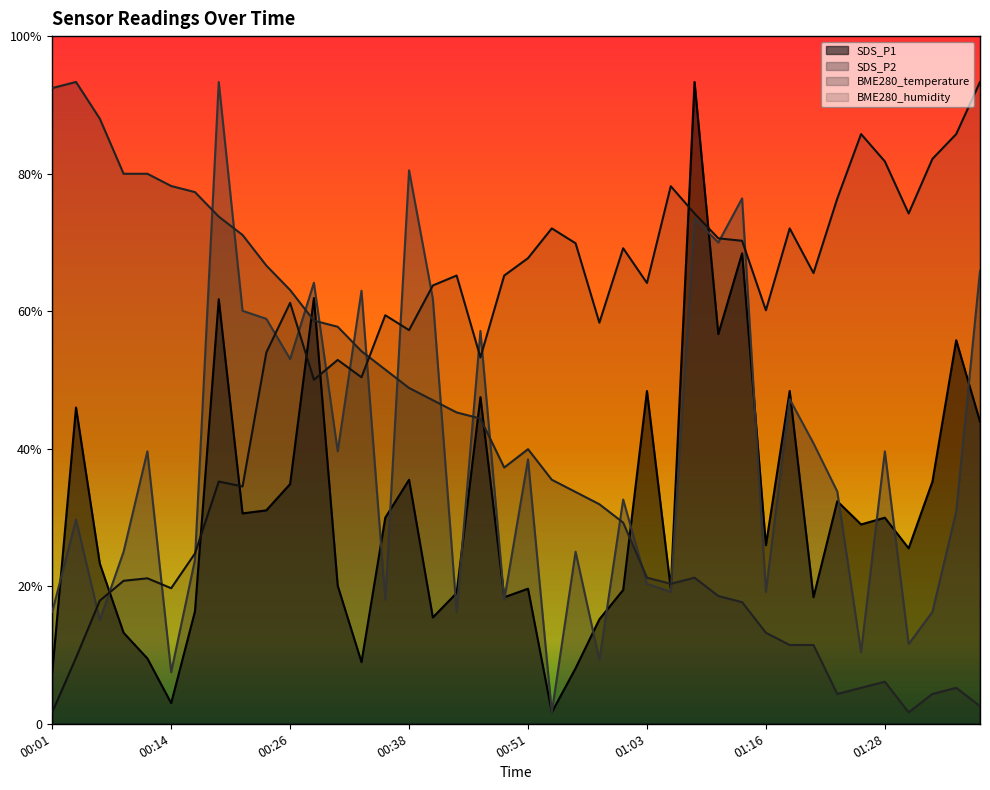

What is the sum of all BME280_humidity values?

1373.6